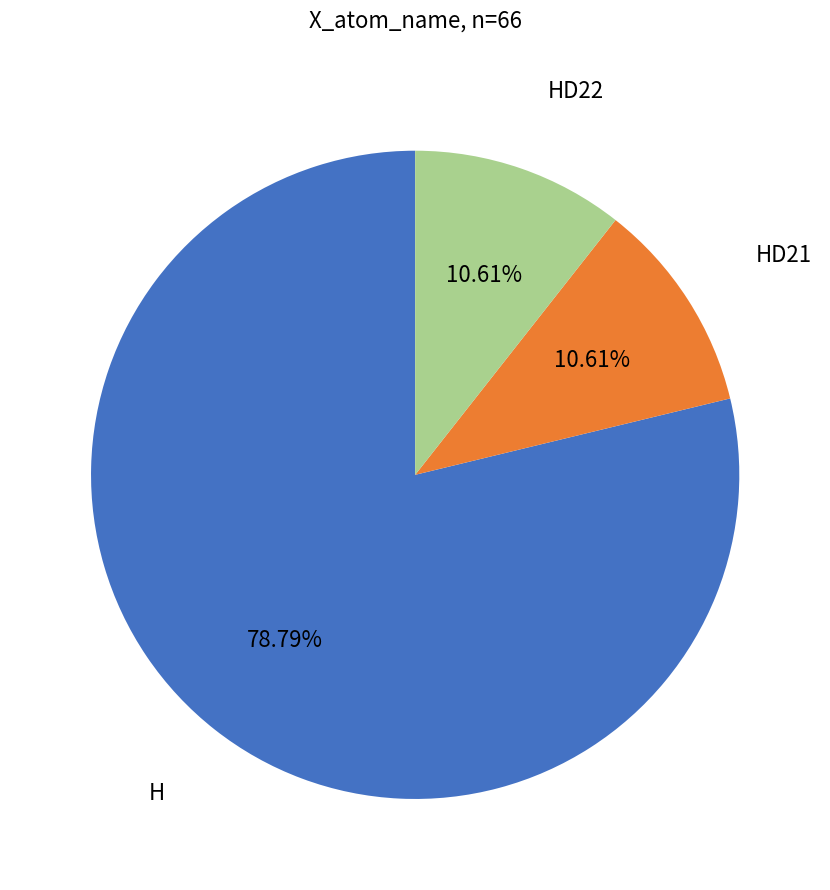

Is there any slice that represents more than half of the pie?

Yes